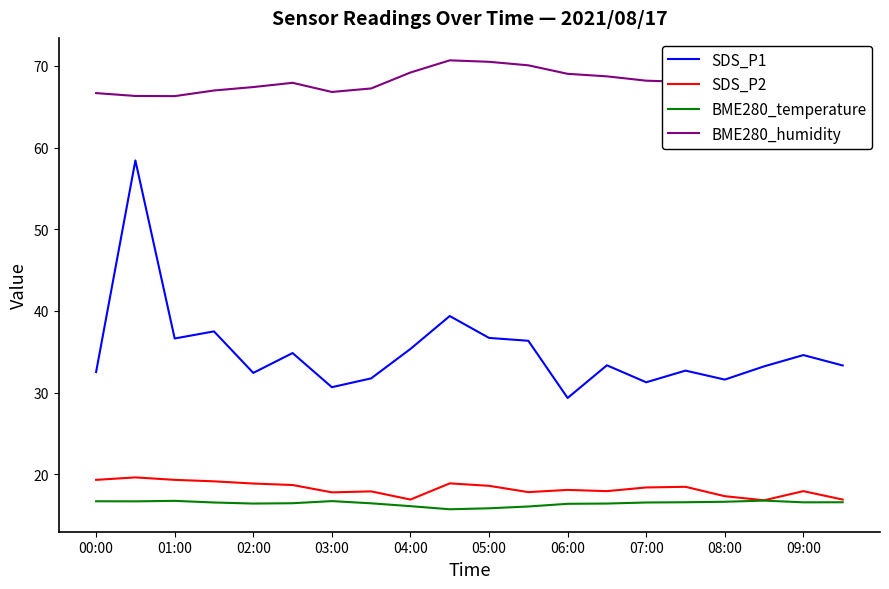

Which series has the largest total across all categories?

BME280_humidity